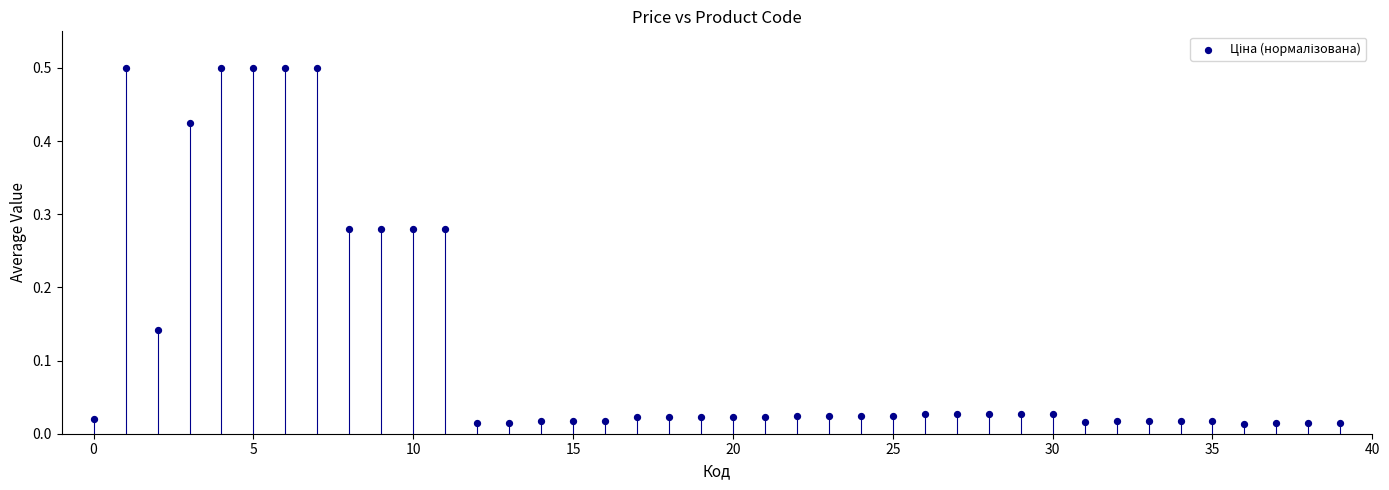

What is the range of Y values (max minus min)?

0.5